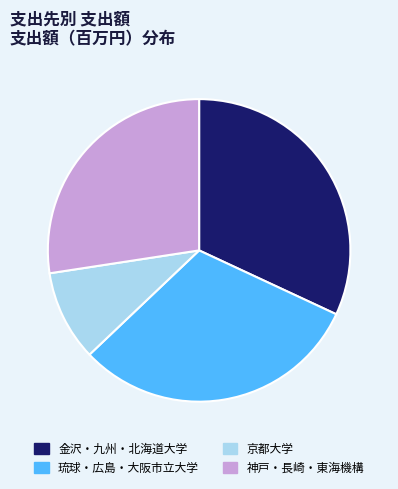

Rank the categories by value from highest to lowest.

金沢・九州・北海道大学, 琉球・広島・大阪市立大学, 神戸・長崎・東海機構, 京都大学